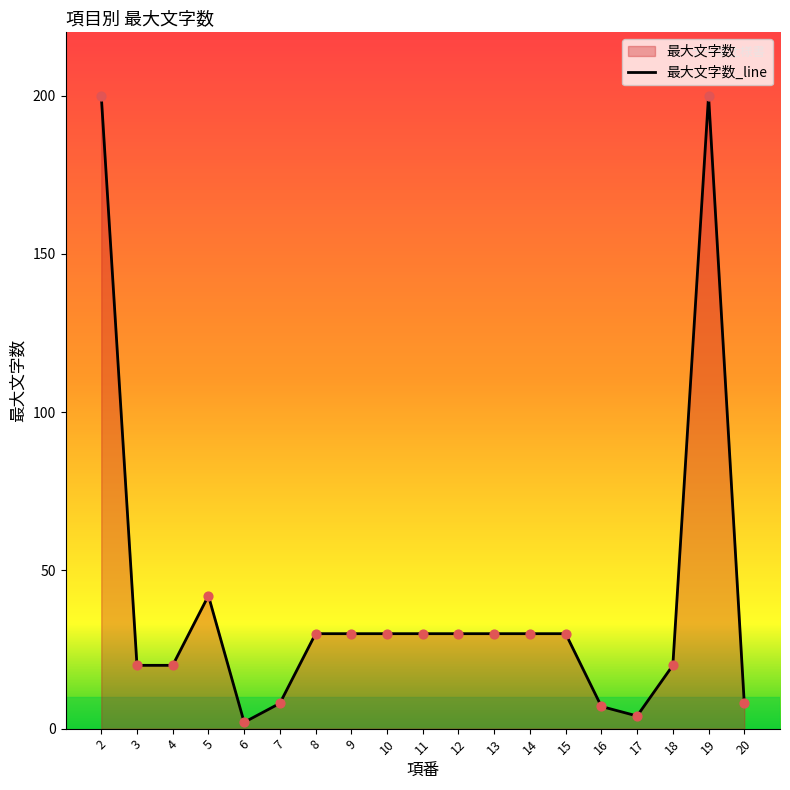

What is the ratio of the value at 17 to the value at 18?

0.2